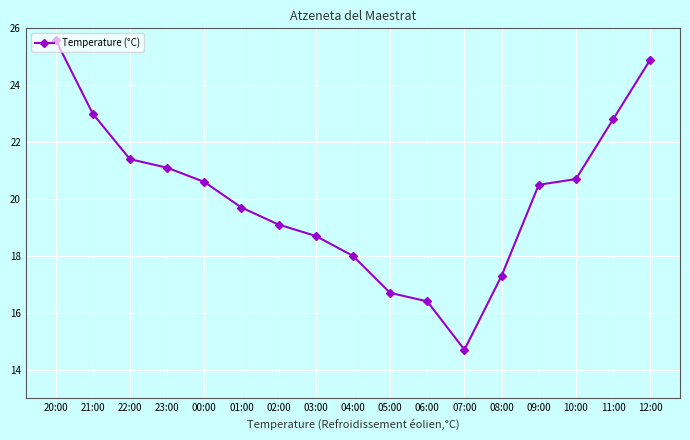

What is the approximate value at 12:00?

24.9